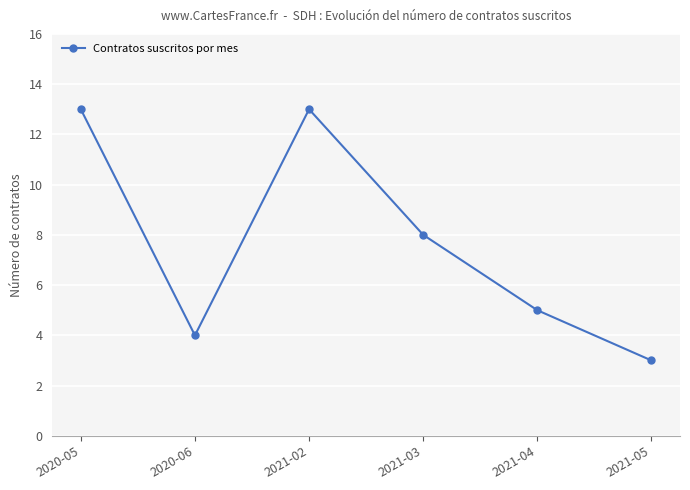

Reading right to left, transcribe all the data shown in this chart.

2021-05=3	2021-04=5	2021-03=8	2021-02=13	2020-06=4	2020-05=13